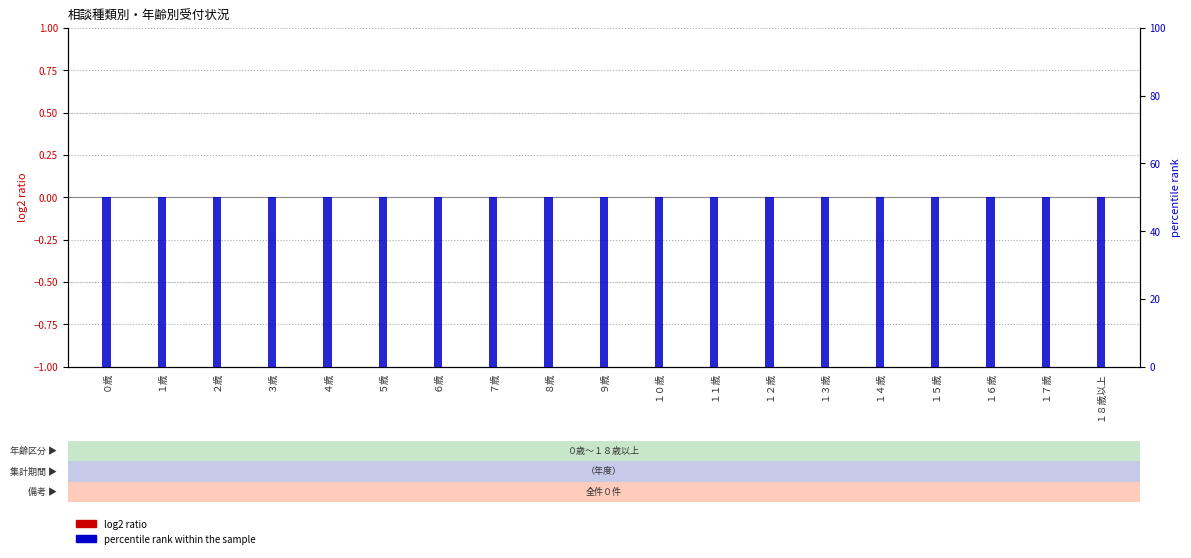

Is the value of log2 ratio at １０歳 greater than the value of percentile rank within the sample at ６歳?

No